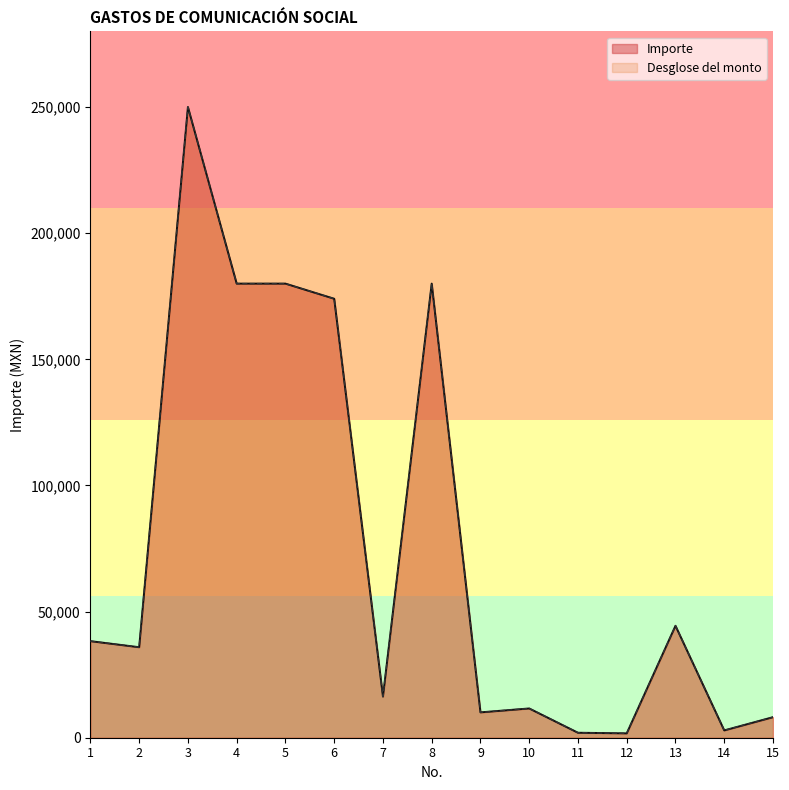

Which series has the largest total across all categories?

Importe